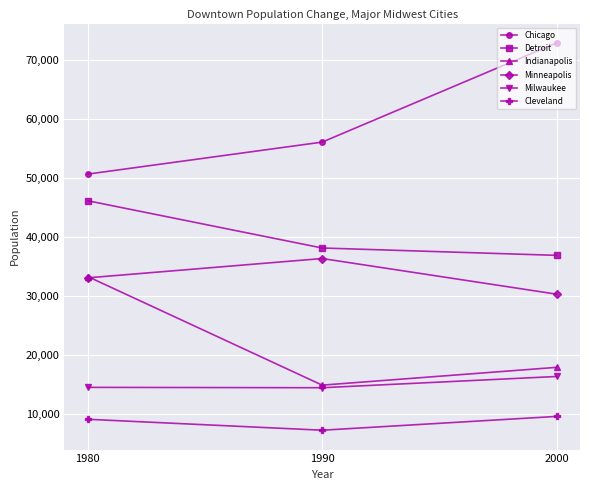

What is the difference between the Chicago values at 1990 and 2000?

16795